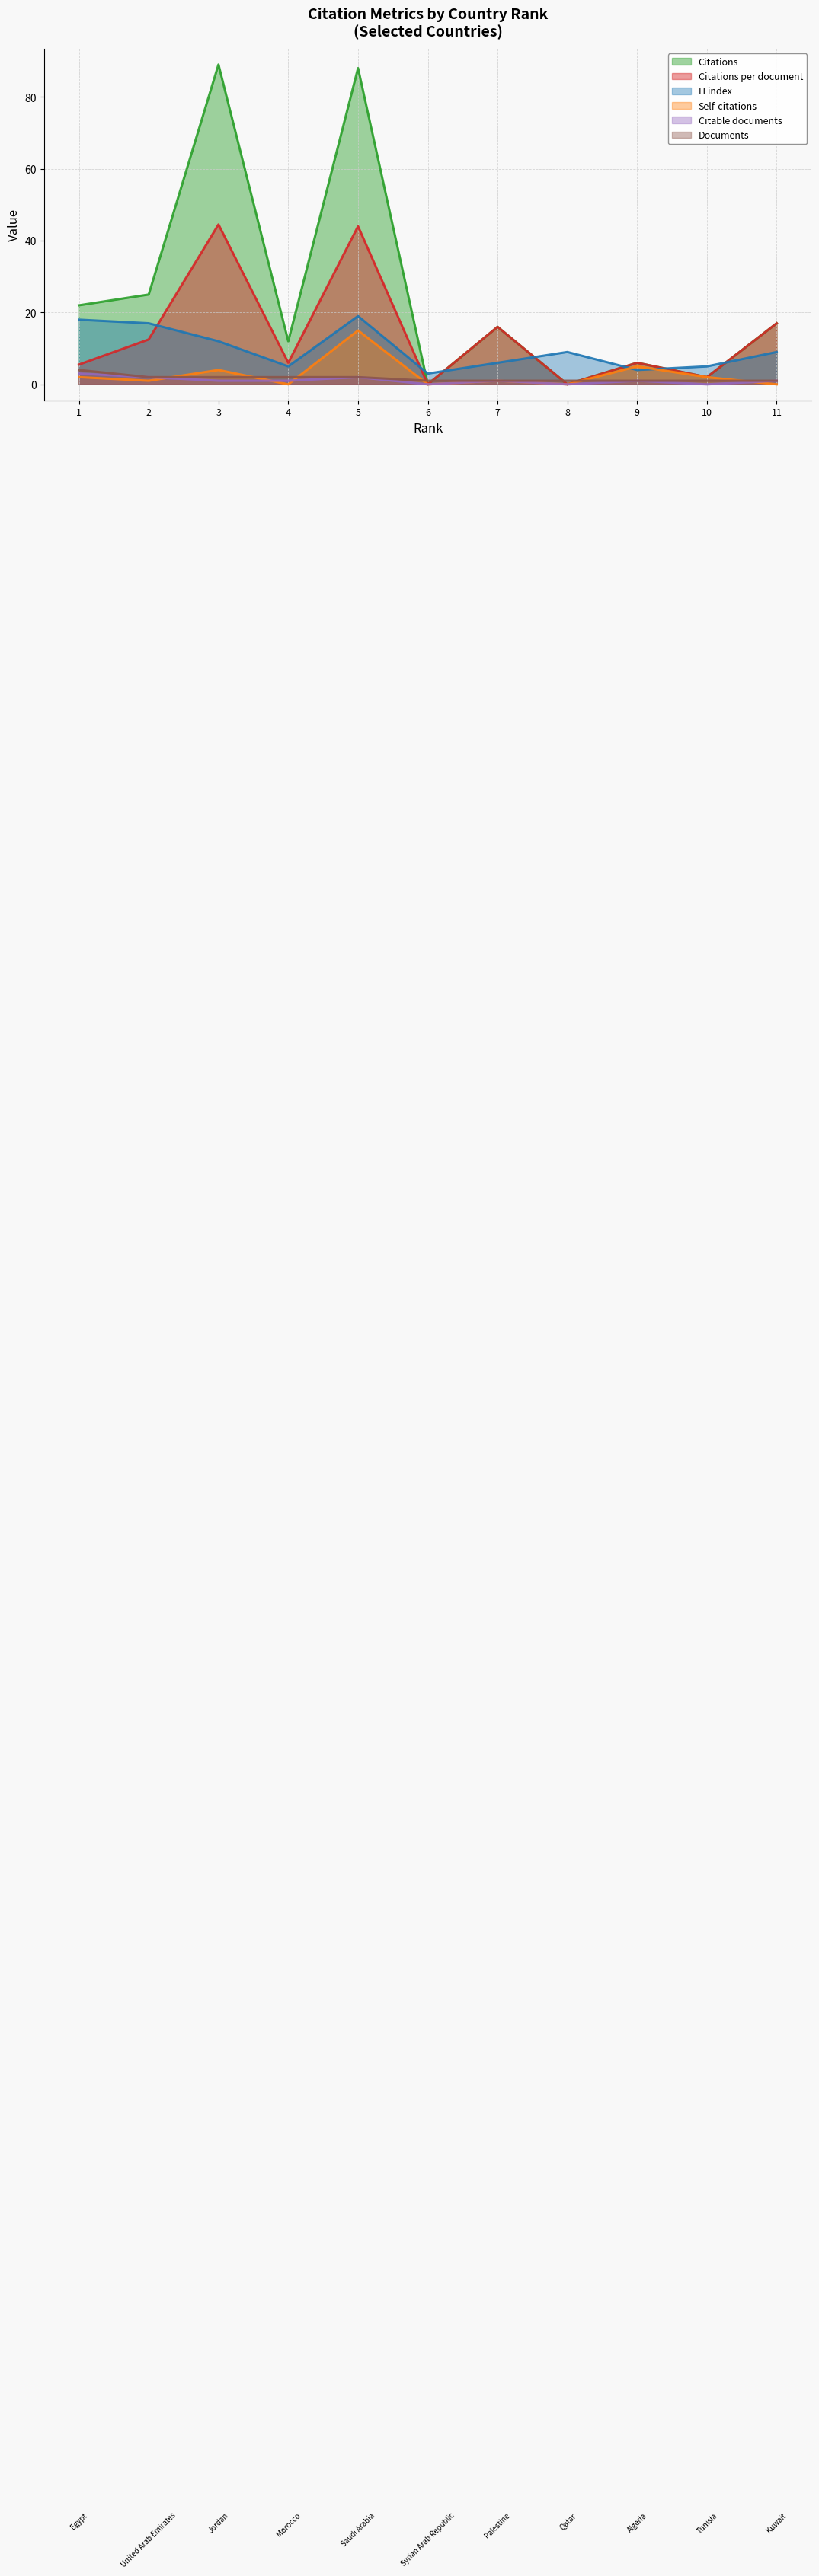

Is it true that Documents equals 7.0 at 1?

False